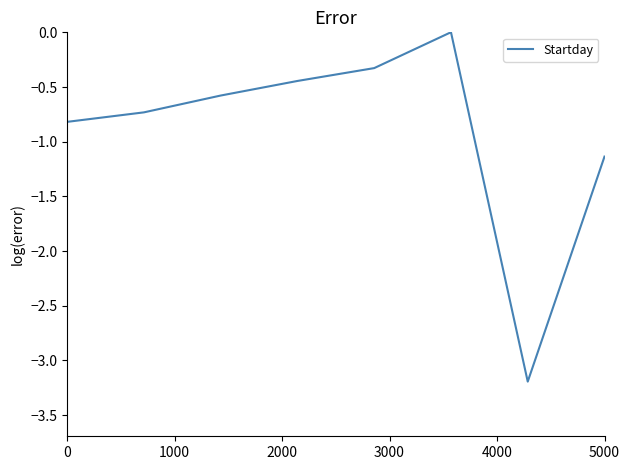

How many interior local peaks (higher than both neighbors) does the data have?

1